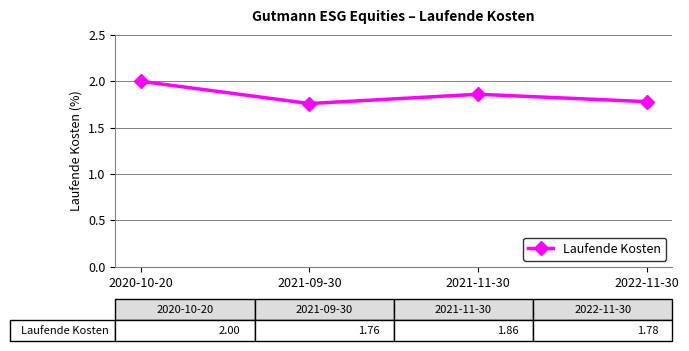

Count the values in the range 1 to 2.

4